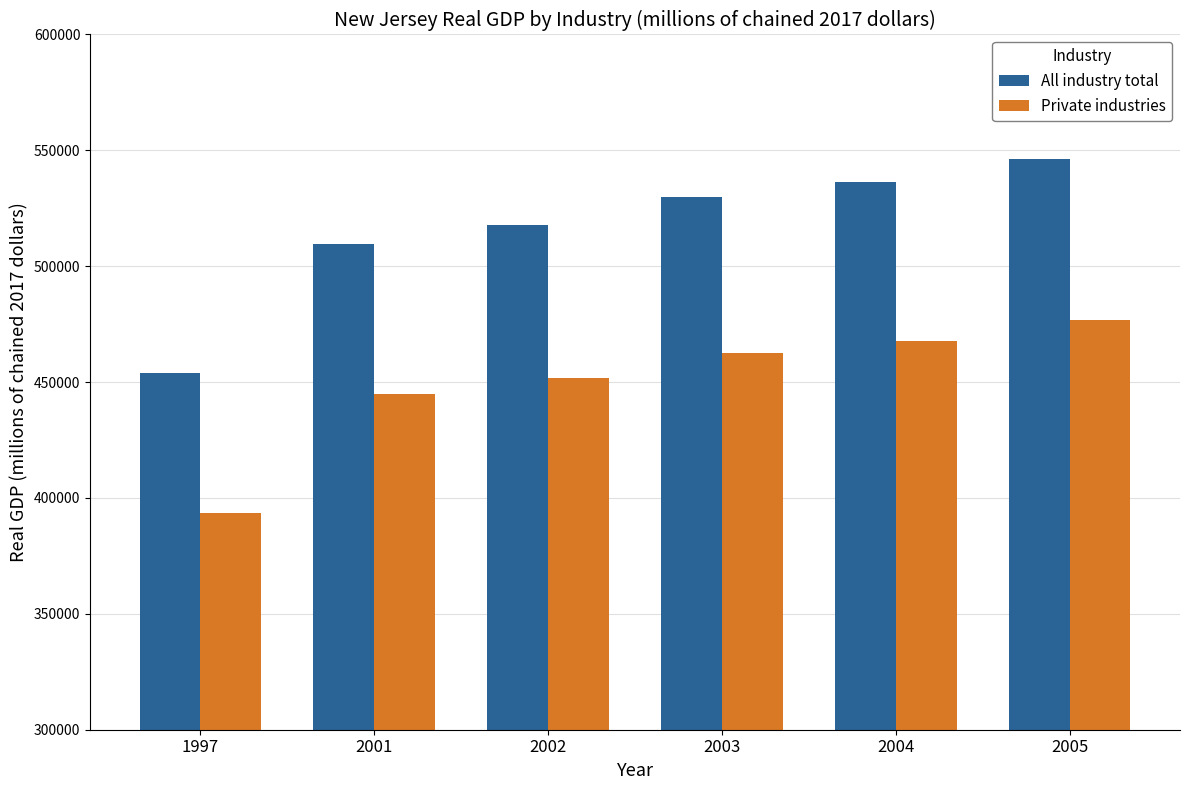

Which series has the largest range (max minus min)?

All industry total